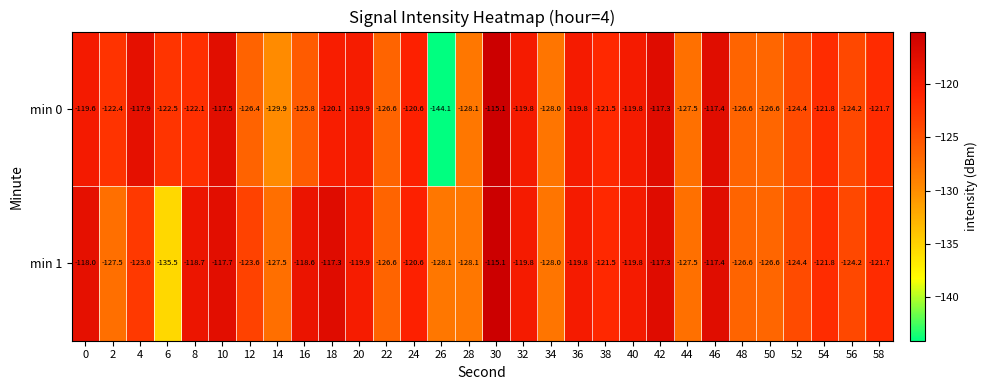

Which series has the largest total across all categories?

min 1